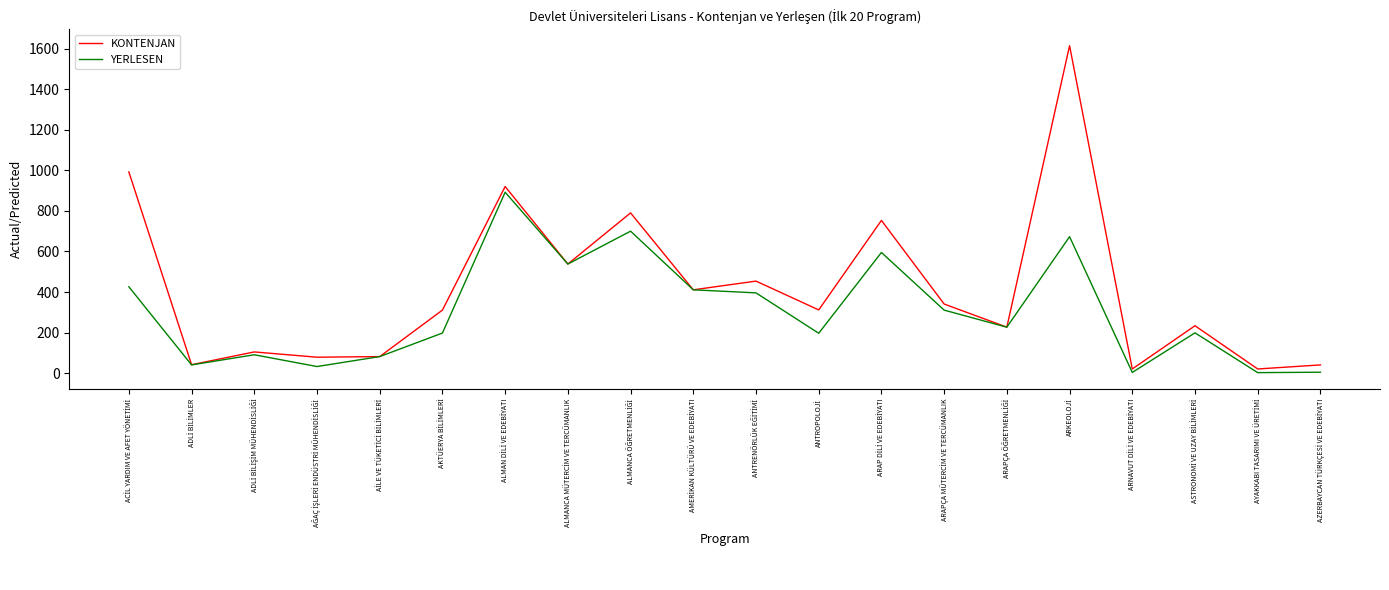

Which series has the largest range (max minus min)?

KONTENJAN